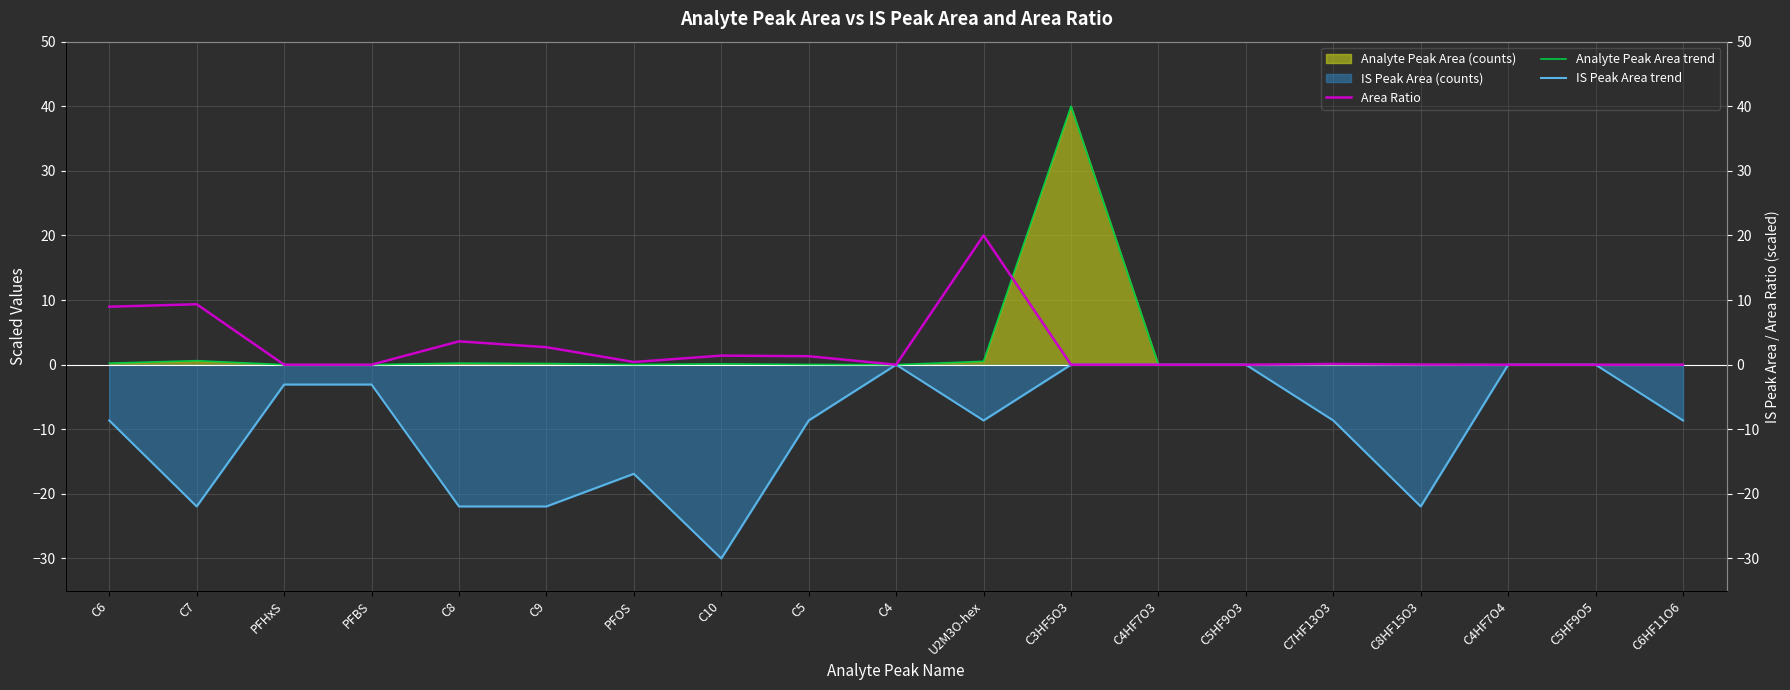

At U2M3O-hex, list the series in order from smallest to largest.

IS Peak Area trend, Analyte Peak Area trend, Area Ratio